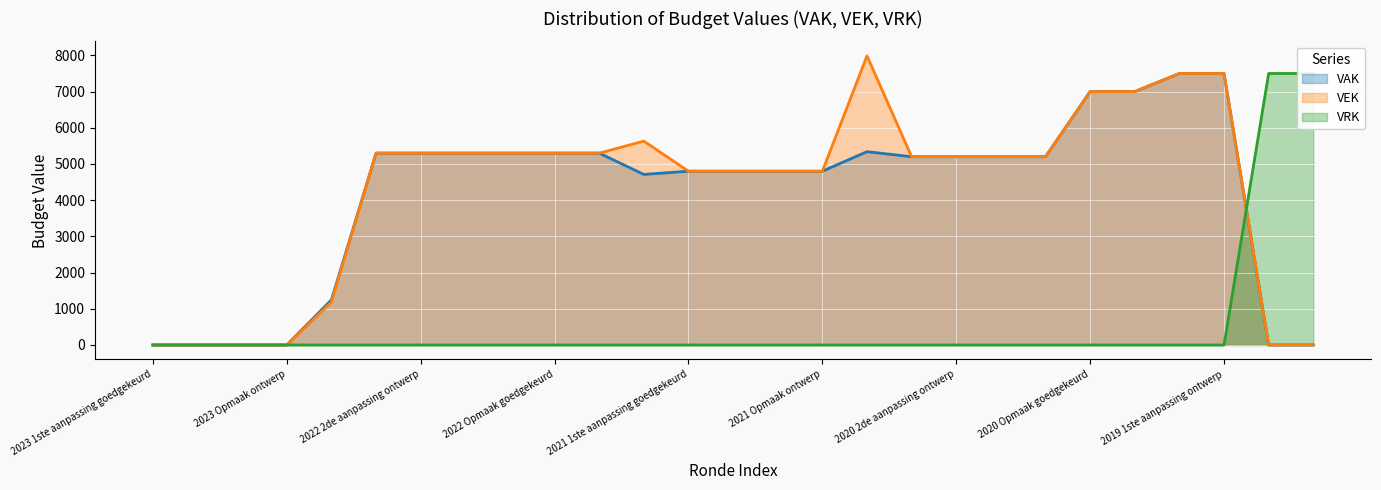

The value of VEK at 2022 1ste aanpassing goedgekeurd is 3546. True or false?

False